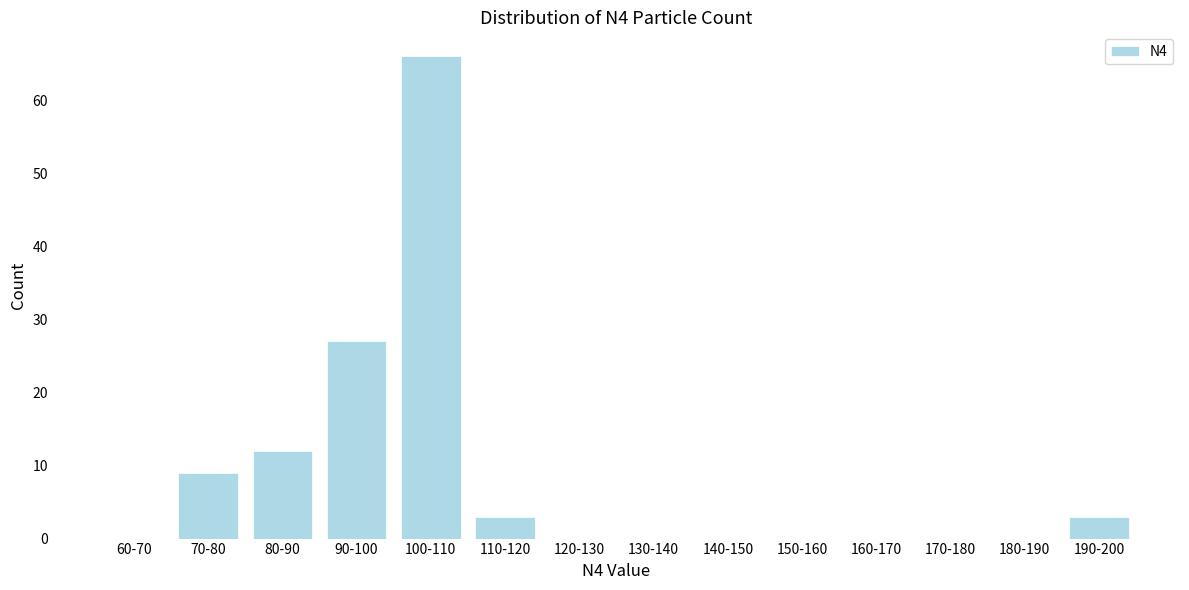

Reading left to right, extract all data points from this chart.

60-70=0	70-80=9	80-90=12	90-100=27	100-110=66	110-120=3	120-130=0	130-140=0	140-150=0	150-160=0	160-170=0	170-180=0	180-190=0	190-200=3